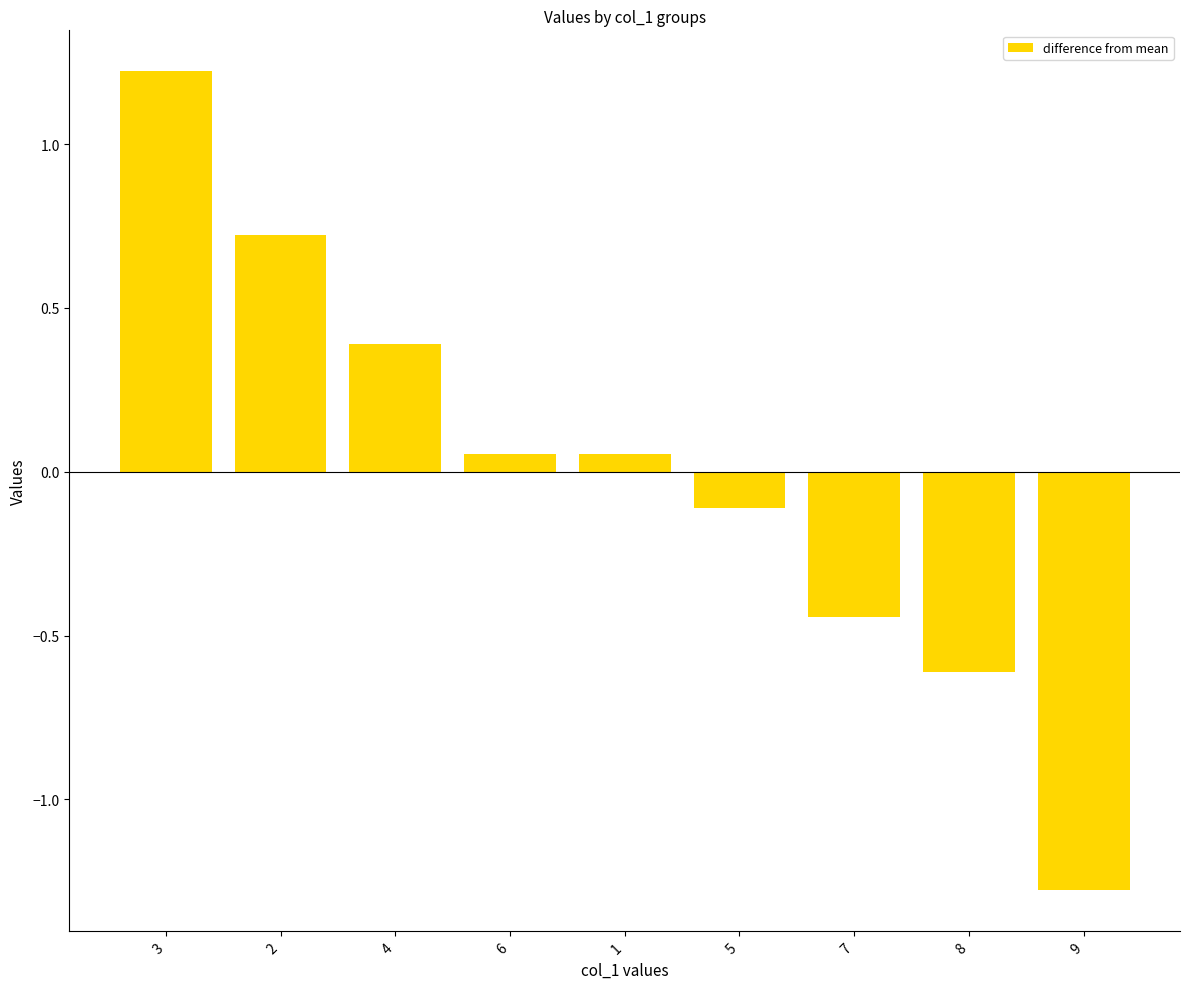

Count the number of categories in the chart.

9